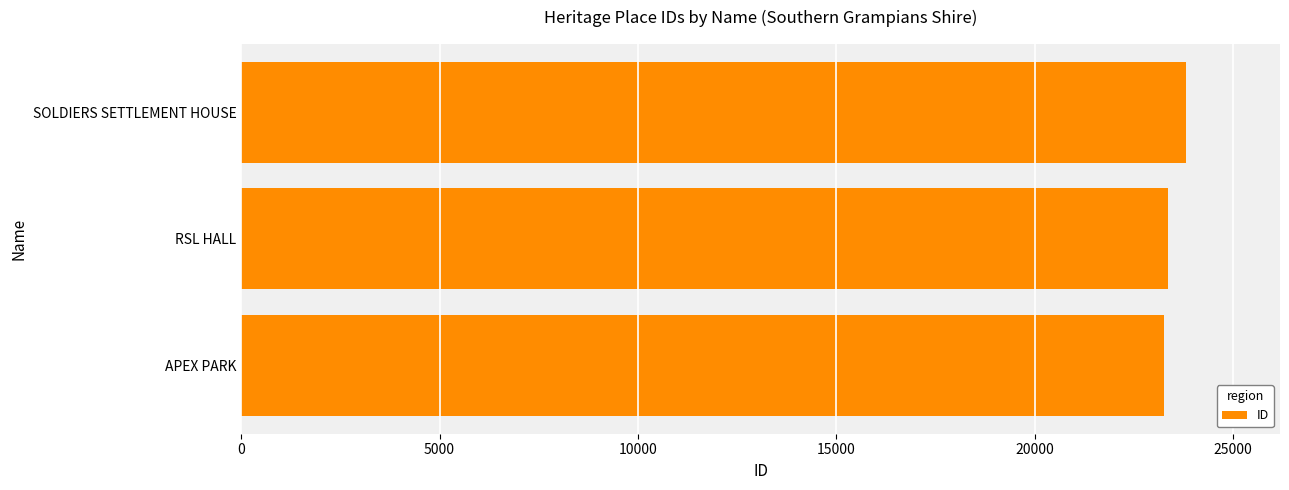

What is the sum of all values?

70414